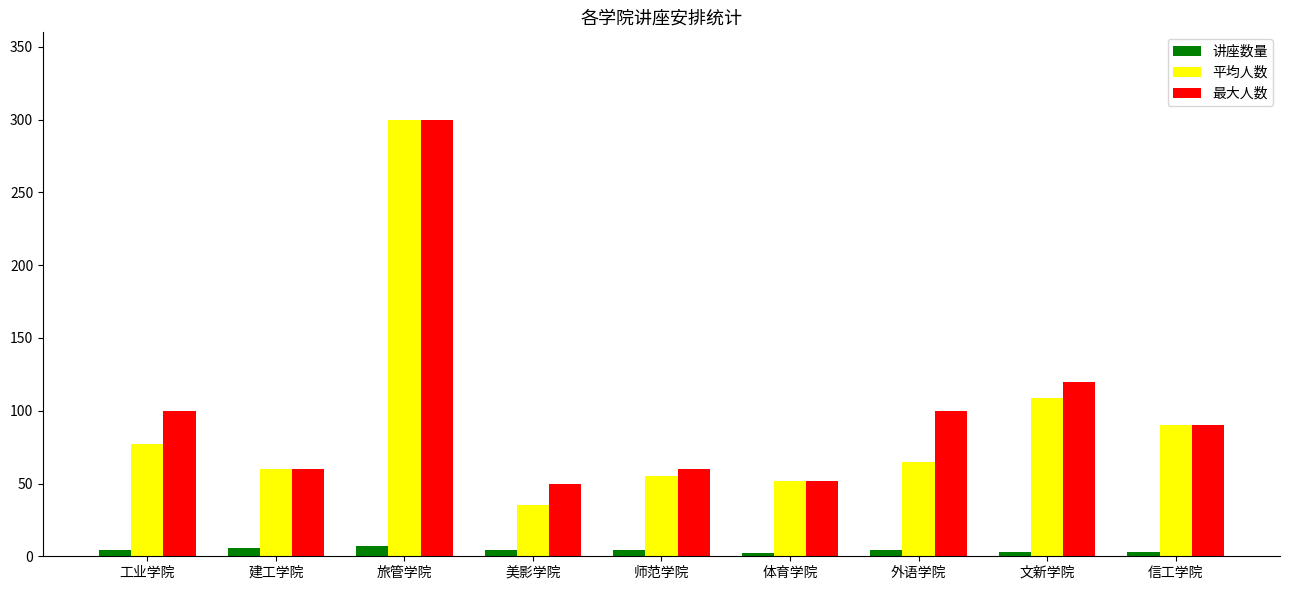

What is the label of the 2nd bar from the left?

建工学院